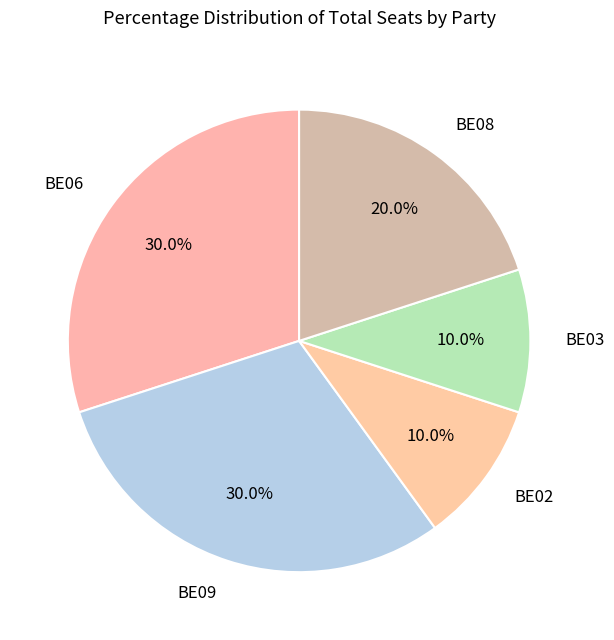

Does BE02 represent more than half of the total?

No